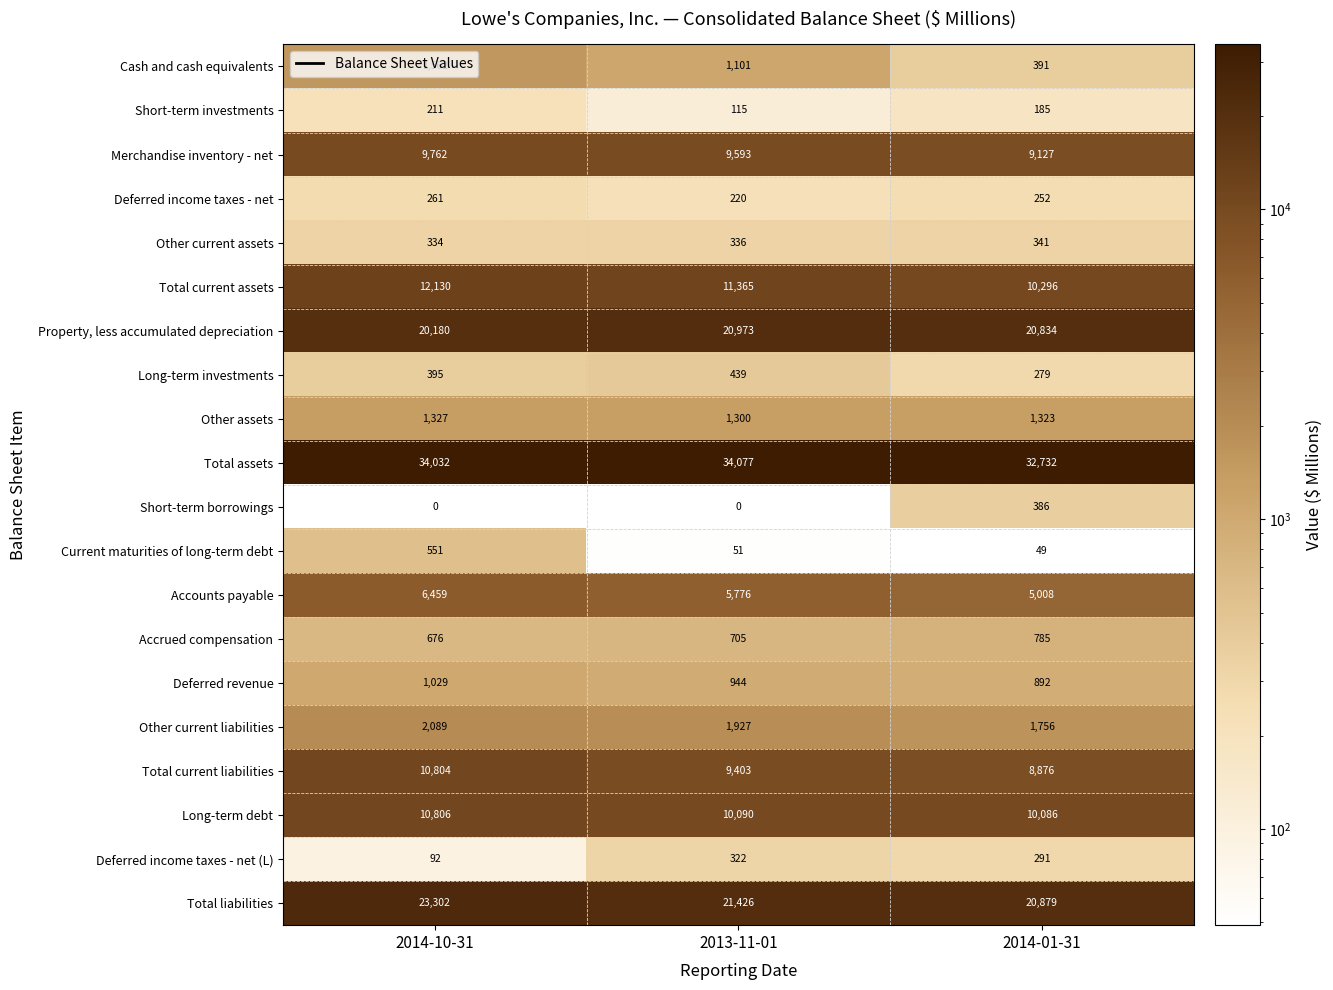

At which label does Accrued compensation reach its peak?

2014-01-31